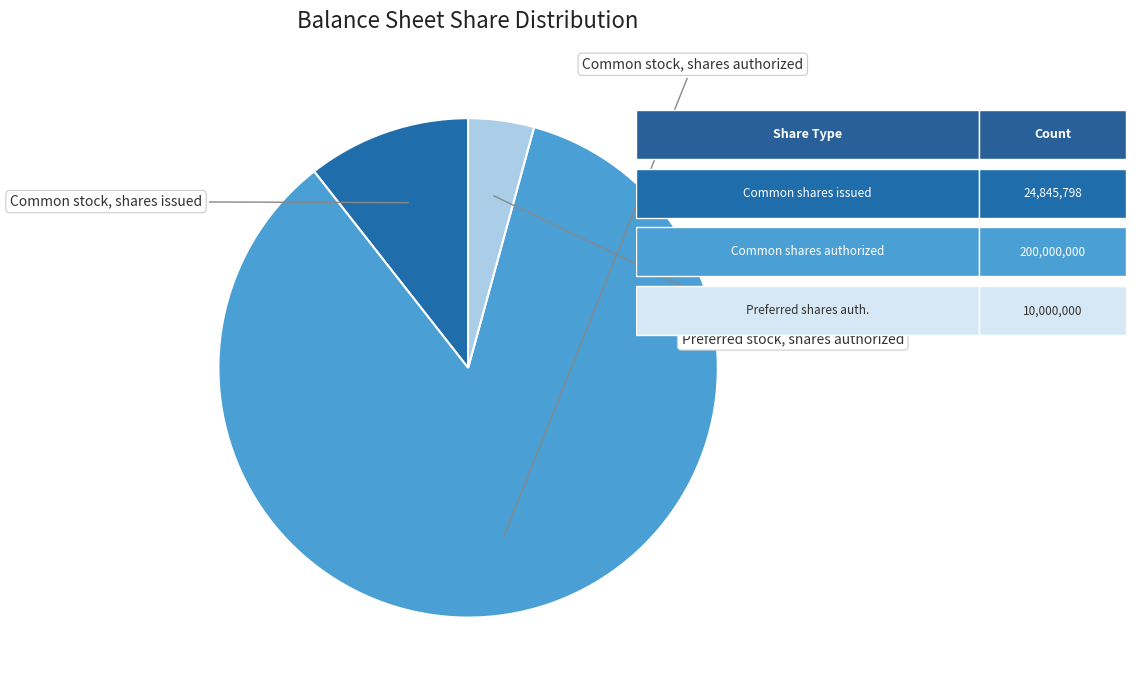

Is there a majority slice in this chart?

Yes